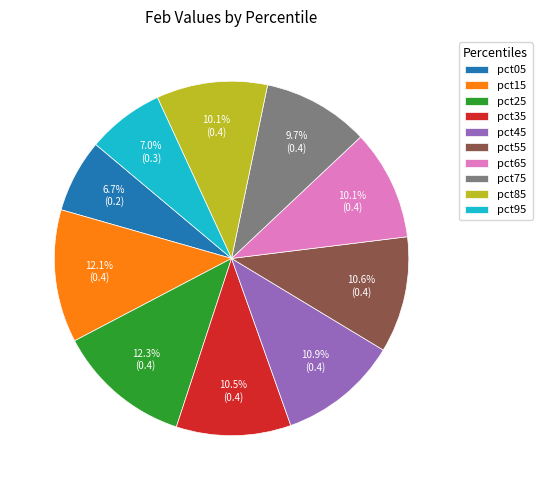

Is there a majority slice in this chart?

No